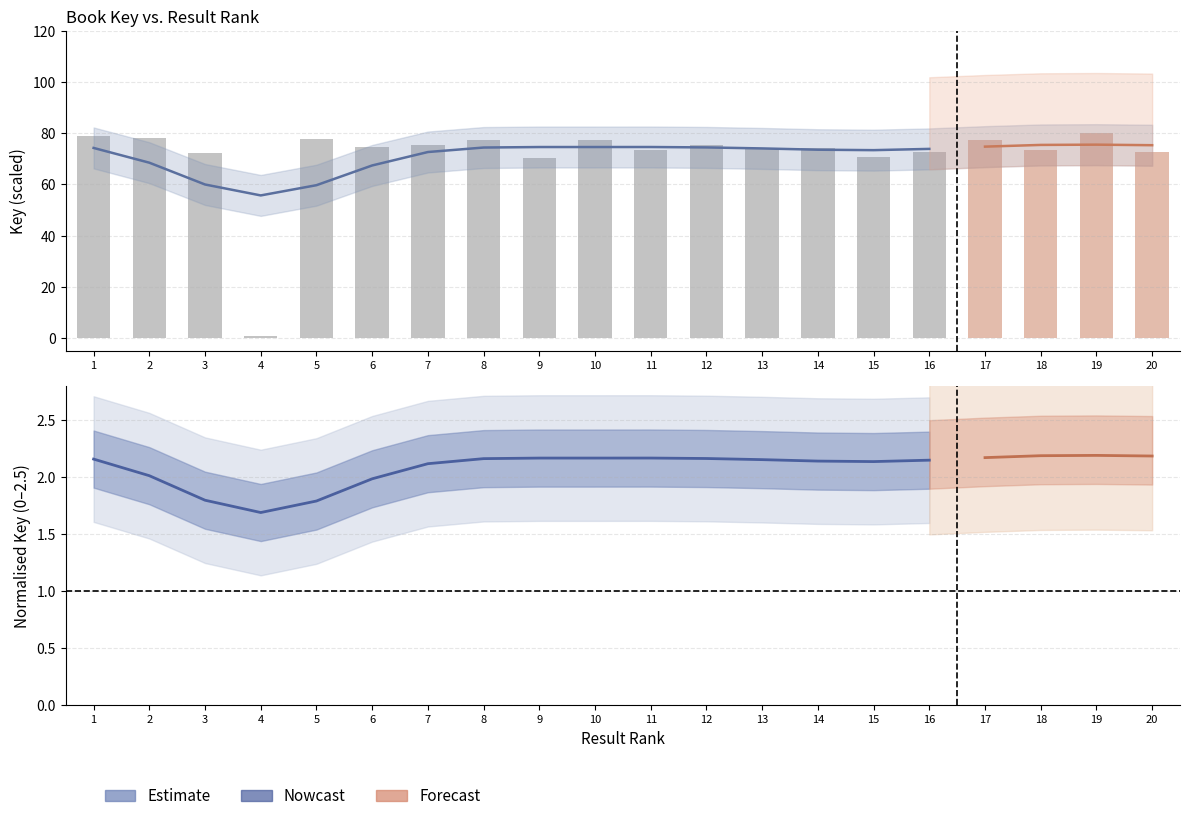

Approximately how many times larger is the value at 5 compared to 3?

1.0